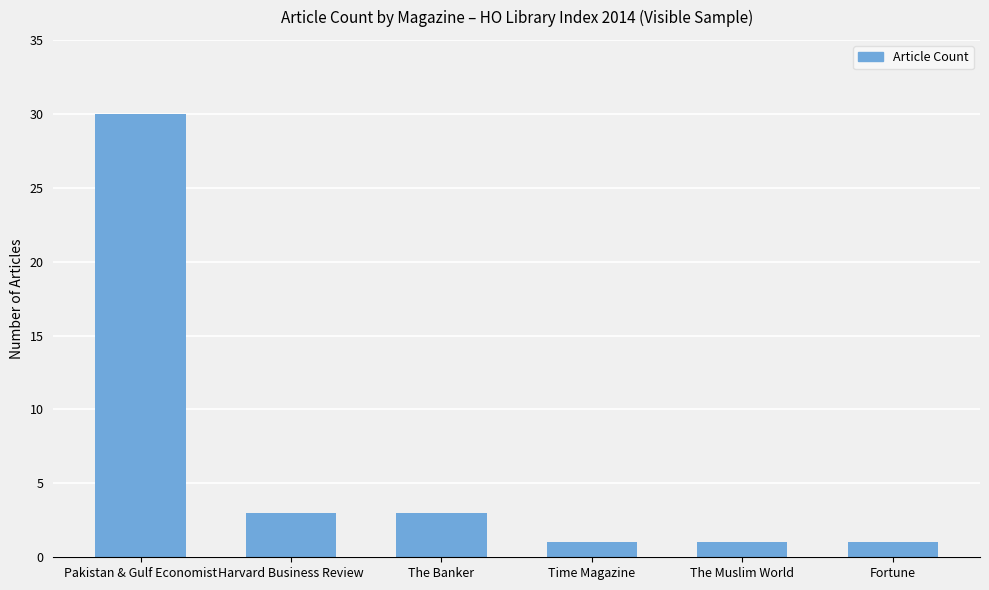

Does the chart contain any negative values?

No